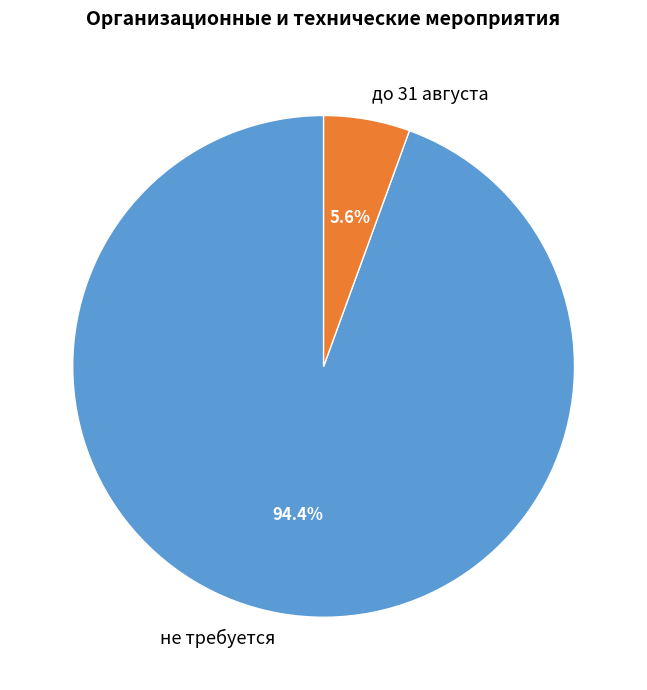

To the nearest percent, what portion does до 31 августа represent?

6%